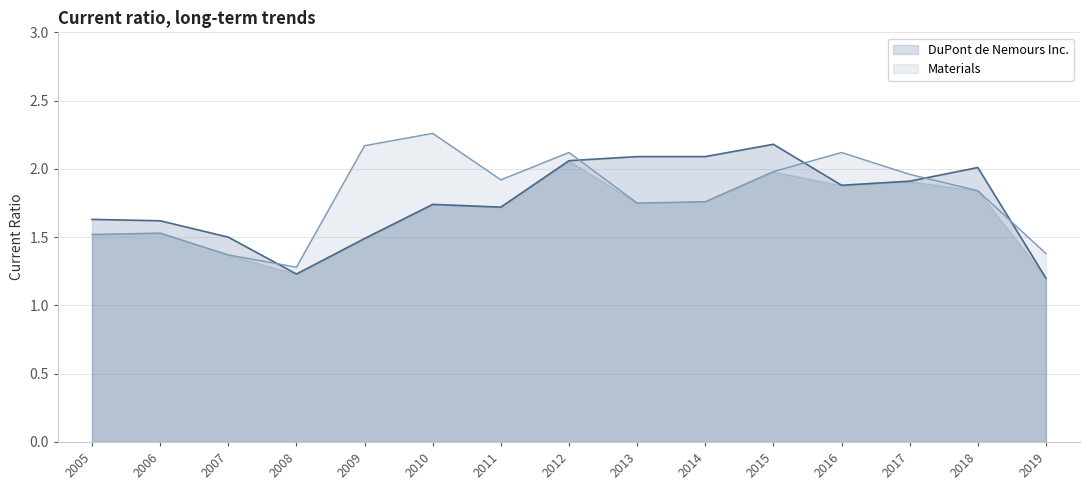

What is the difference between the second highest and second lowest values in the DuPont de Nemours Inc. series?

0.9